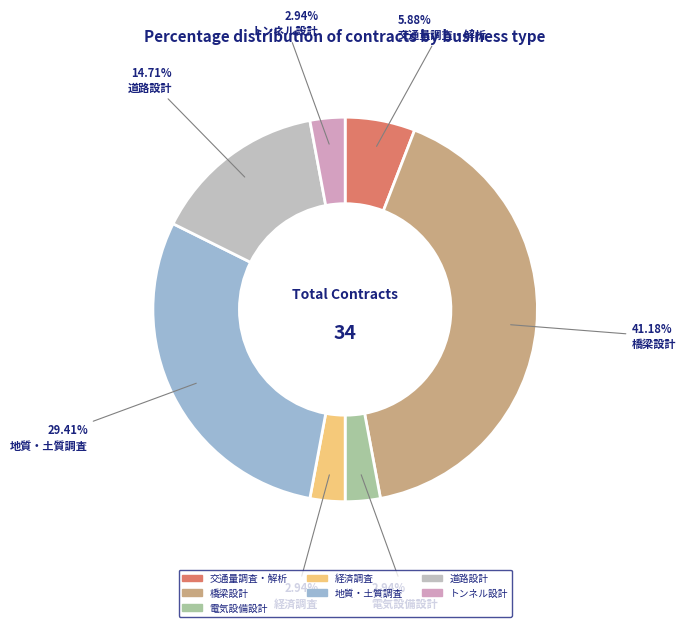

Approximately how many times larger is the value at 地質・土質調査 compared to 道路設計?

2.0